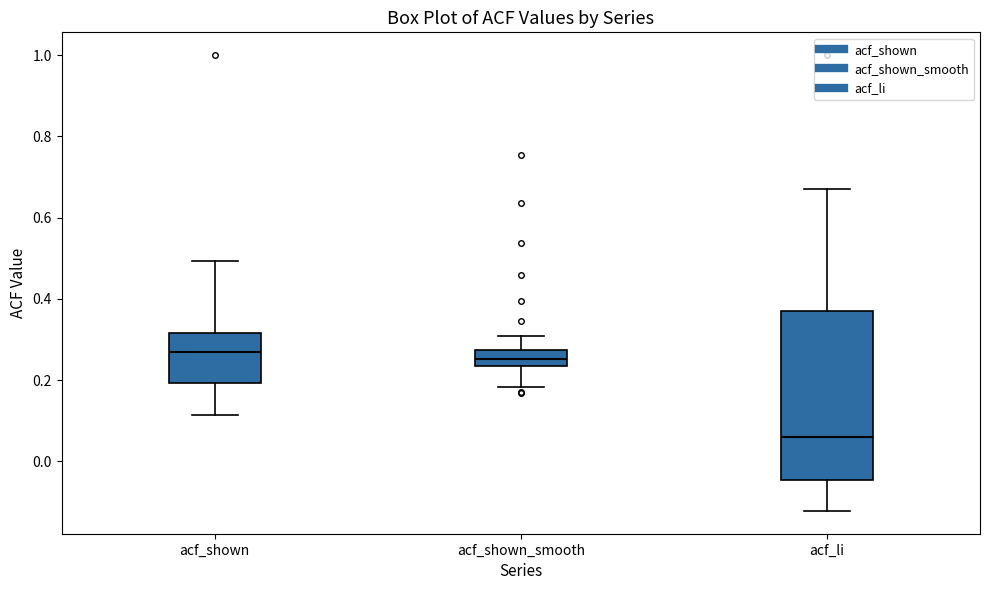

Where does the upper whisker of the box for acf_li end on the y-axis? The values are not printed on the chart, so give them approximately, as read against the axis.

0.68